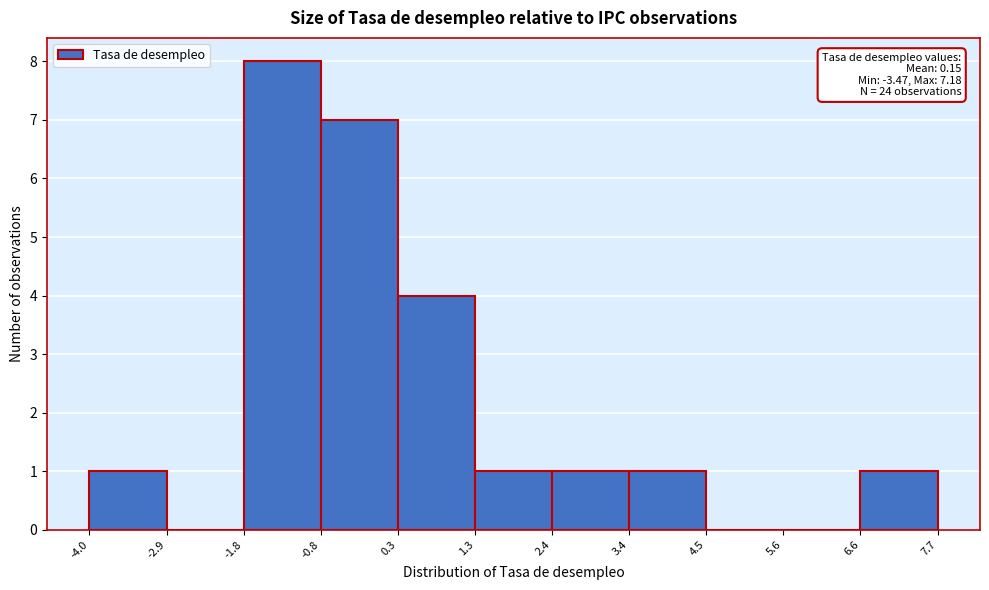

Which range on the x-axis has the tallest bar?

-1.8 to -0.8